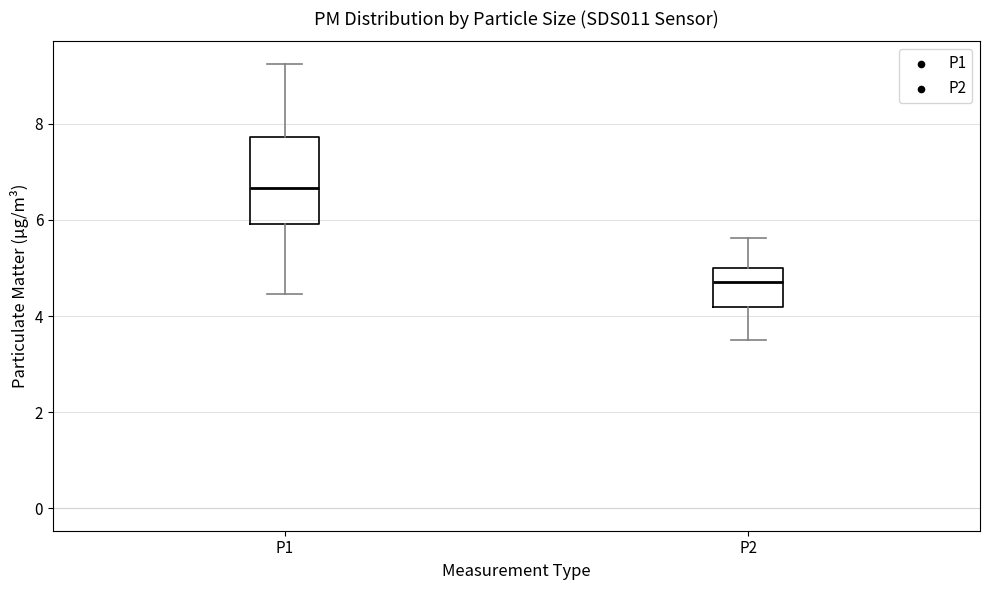

Reading left to right, read every box against the y-axis: the position of its median line, the range the box covers, and the ends of its whiskers. The values are not printed on the chart, so give them approximately, as read against the axis.

P1: median 6.6, box 6.0 to 7.8, whiskers 4.4 to 9.2
P2: median 4.8, box 4.2 to 5.0, whiskers 3.6 to 5.6